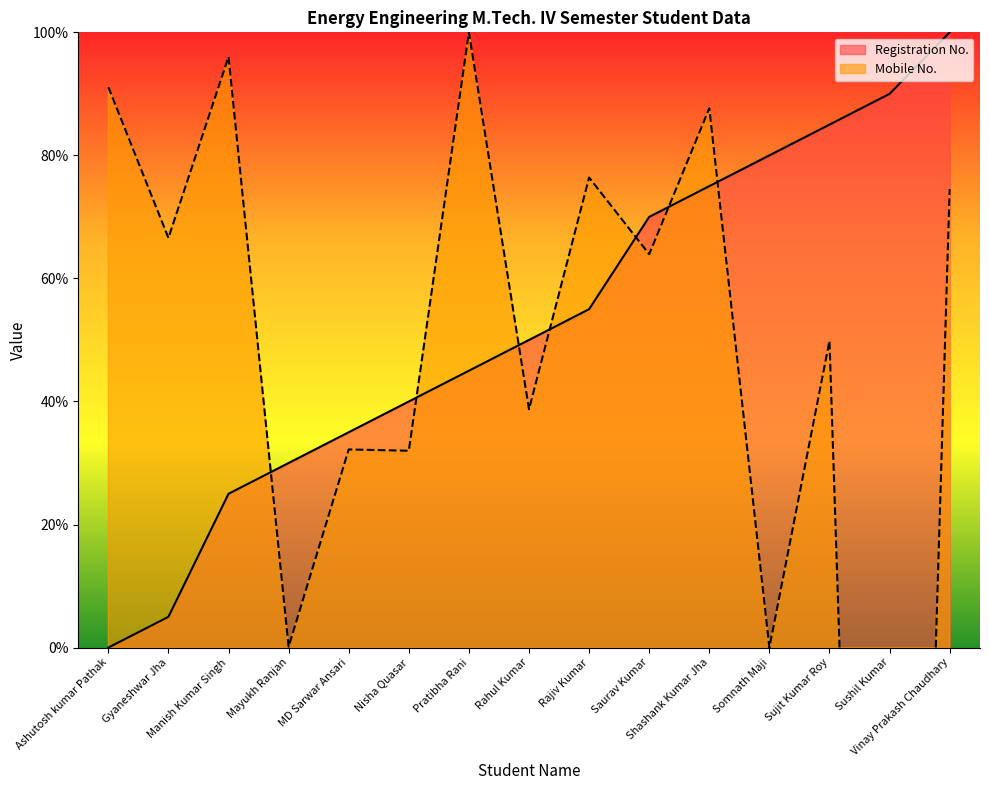

What is the label of the 15th point from the right?

Ashutosh kumar Pathak